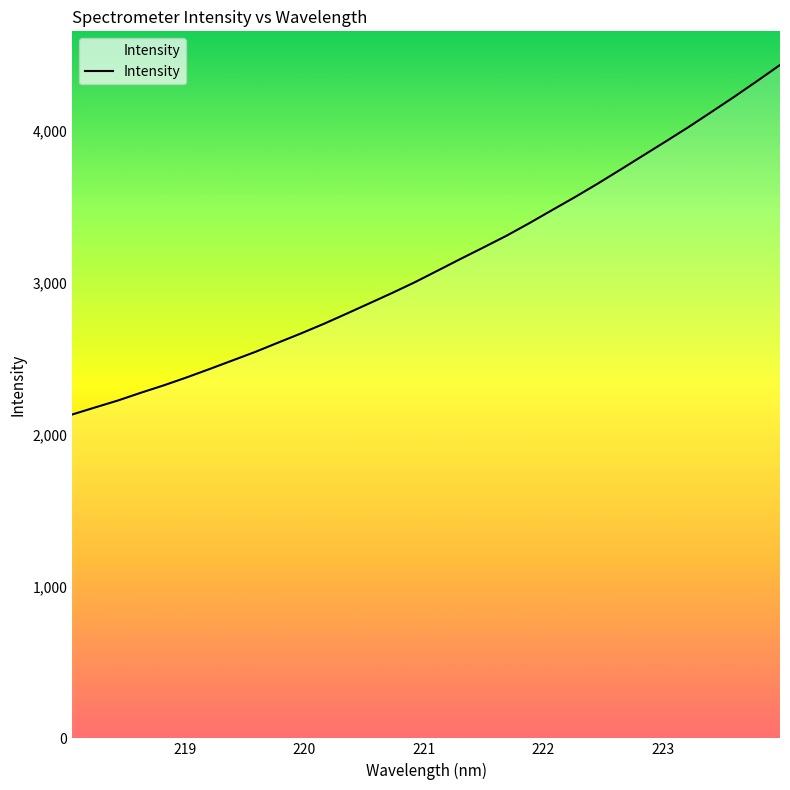

What is the difference between the maximum and minimum values?

2301.2